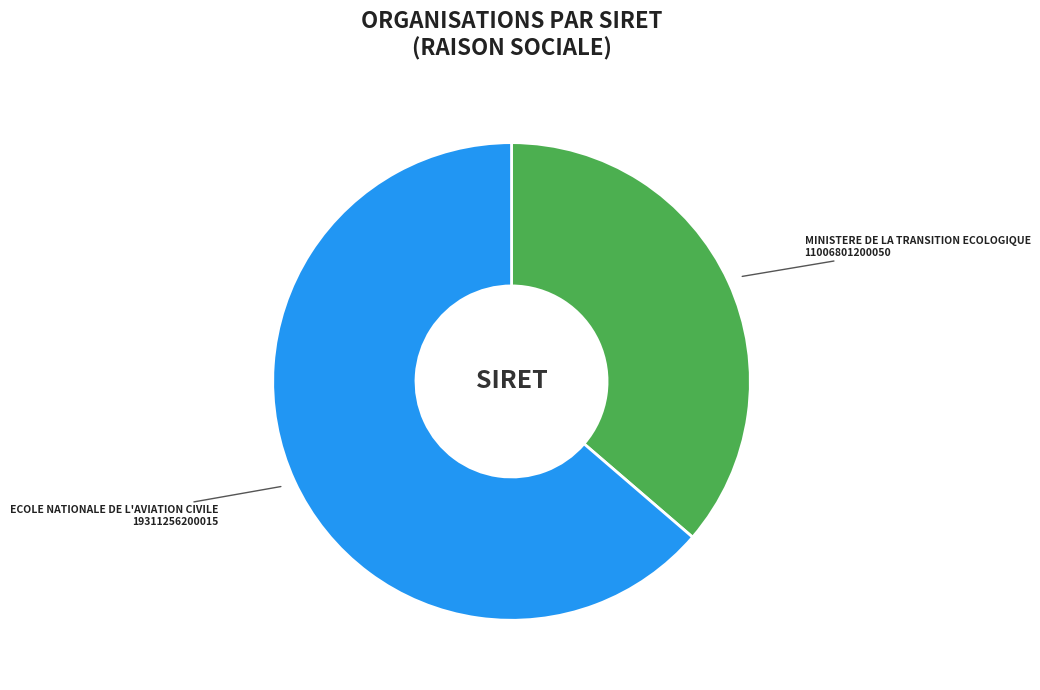

Rank the categories by value from lowest to highest.

MINISTERE DE LA TRANSITION ECOLOGIQUE, ECOLE NATIONALE DE L'AVIATION CIVILE